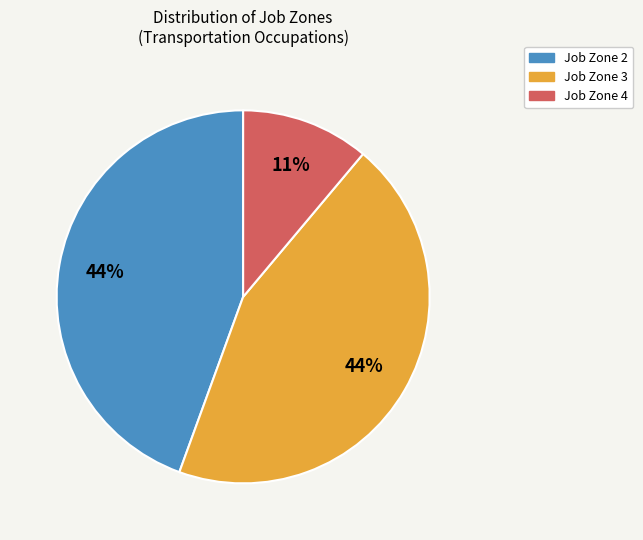

Is there a majority slice in this chart?

No